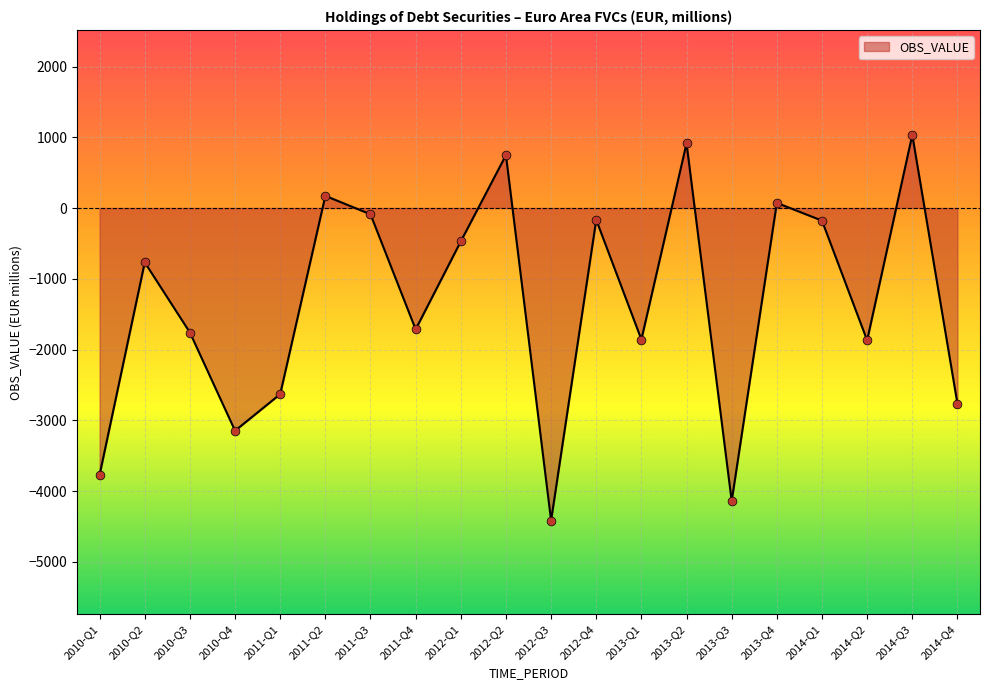

What is the change in value from 2010-Q3 to 2014-Q4?

-1006